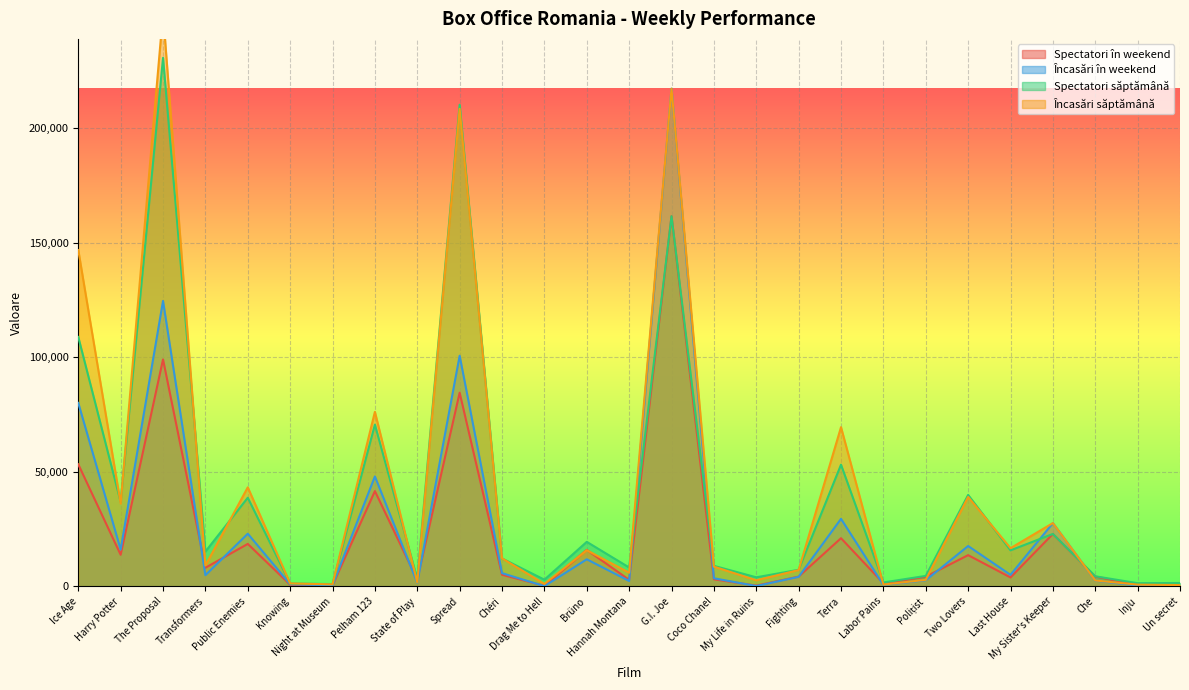

Reading left to right, what are all the values shown in this chart?

Spectatori în weekend: Ice Age=53265.0	Harry Potter=13770.0	The Proposal=99060.0	Transformers=8100.0	Public Enemies=18510.0	Knowing=675.0	Night at Museum=375.0	Pelham 123=41565.0	State of Play=2880.0	Spread=84525.0	Chéri=5040.0	Drag Me to Hell=225.0	Brüno=15885.0	Hannah Montana=2835.0	G.I. Joe=161565.0	Coco Chanel=3060.0	My Life in Ruins=300.0	Fighting=4245.0	Terra=21000.0	Labor Pains=1320.0	Polițist=4200.0	Two Lovers=13605.0	Last House=3870.0	My Sister's Keeper=22860.0	Che=4260.0	Inju=705.0	Un secret=0.0
Încasări în weekend: Ice Age=80064.0	Harry Potter=16030.0	The Proposal=124581.0	Transformers=4862.0	Public Enemies=22963.1	Knowing=901.0	Night at Museum=439.0	Pelham 123=47969.0	State of Play=1536.0	Spread=100666.6	Chéri=5752.8	Drag Me to Hell=75.0	Brüno=11795.8	Hannah Montana=2324.0	G.I. Joe=217245.2	Coco Chanel=3517.9	My Life in Ruins=120.0	Fighting=4131.0	Terra=29460.0	Labor Pains=614.0	Polițist=2644.0	Two Lovers=17595.4	Last House=5005.0	My Sister's Keeper=27600.0	Che=2471.0	Inju=367.0	Un secret=0.0
Spectatori săptămână: Ice Age=108855.0	Harry Potter=36795.0	The Proposal=230715.0	Transformers=15165.0	Public Enemies=38670.0	Knowing=1230.0	Night at Museum=975.0	Pelham 123=70590.0	State of Play=3165.0	Spread=210225.0	Chéri=12165.0	Drag Me to Hell=2895.0	Brüno=19410.0	Hannah Montana=8220.0	G.I. Joe=161565.0	Coco Chanel=8940.0	My Life in Ruins=3930.0	Fighting=7215.0	Terra=53100.0	Labor Pains=1680.0	Polițist=4545.0	Two Lovers=39900.0	Last House=15705.0	My Sister's Keeper=22860.0	Che=4380.0	Inju=1365.0	Un secret=1455.0
Încasări săptămână: Ice Age=146786.0	Harry Potter=36132.0	The Proposal=250238.0	Transformers=9058.1	Public Enemies=43209.1	Knowing=1271.0	Night at Museum=845.0	Pelham 123=76143.0	State of Play=1726.0	Spread=208430.1	Chéri=12206.7	Drag Me to Hell=1051.0	Brüno=15747.9	Hannah Montana=5939.0	G.I. Joe=217245.2	Coco Chanel=8586.1	My Life in Ruins=2650.0	Fighting=7086.9	Terra=69479.0	Labor Pains=755.0	Polițist=2835.0	Two Lovers=39008.2	Last House=16647.9	My Sister's Keeper=27600.0	Che=2551.0	Inju=728.0	Un secret=543.0